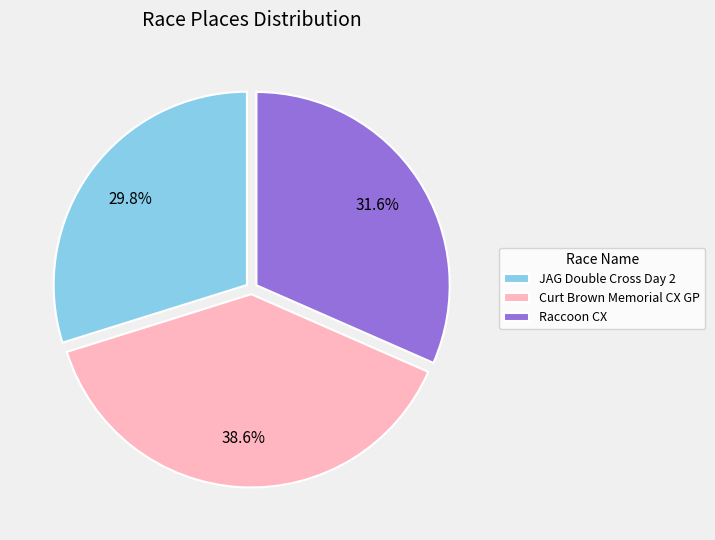

How many slices are in this pie chart?

3